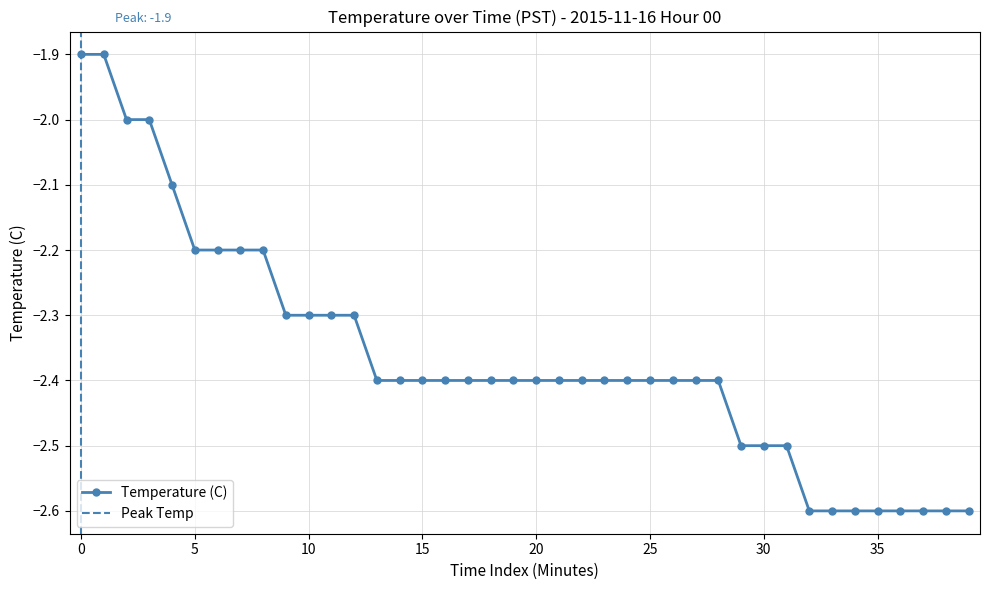

What is the smallest value displayed?

-2.6